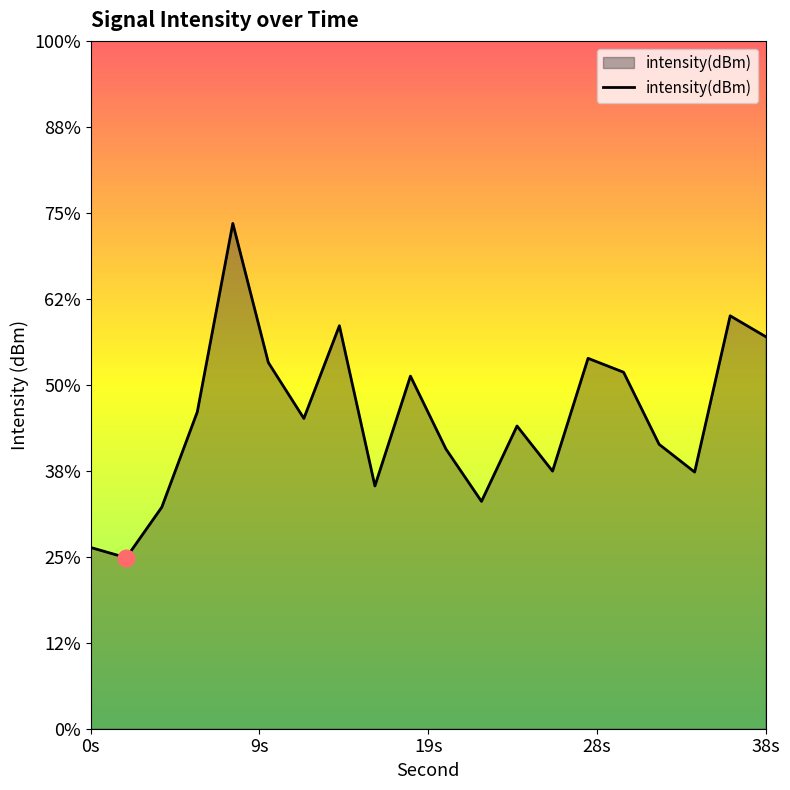

The chart shows a value of -33.4 at 18. True or false?

False